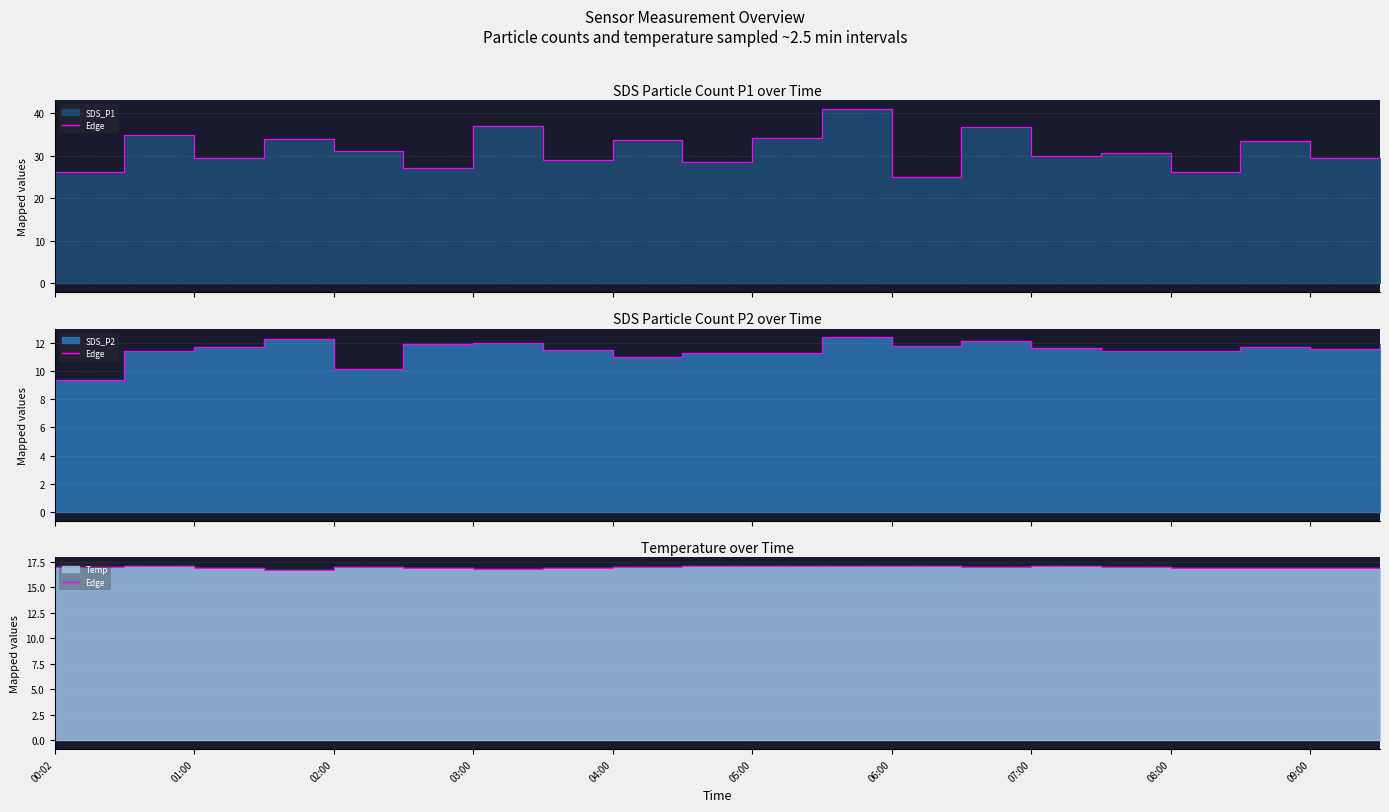

Which series has the widest spread of values?

SDS_P1 edge